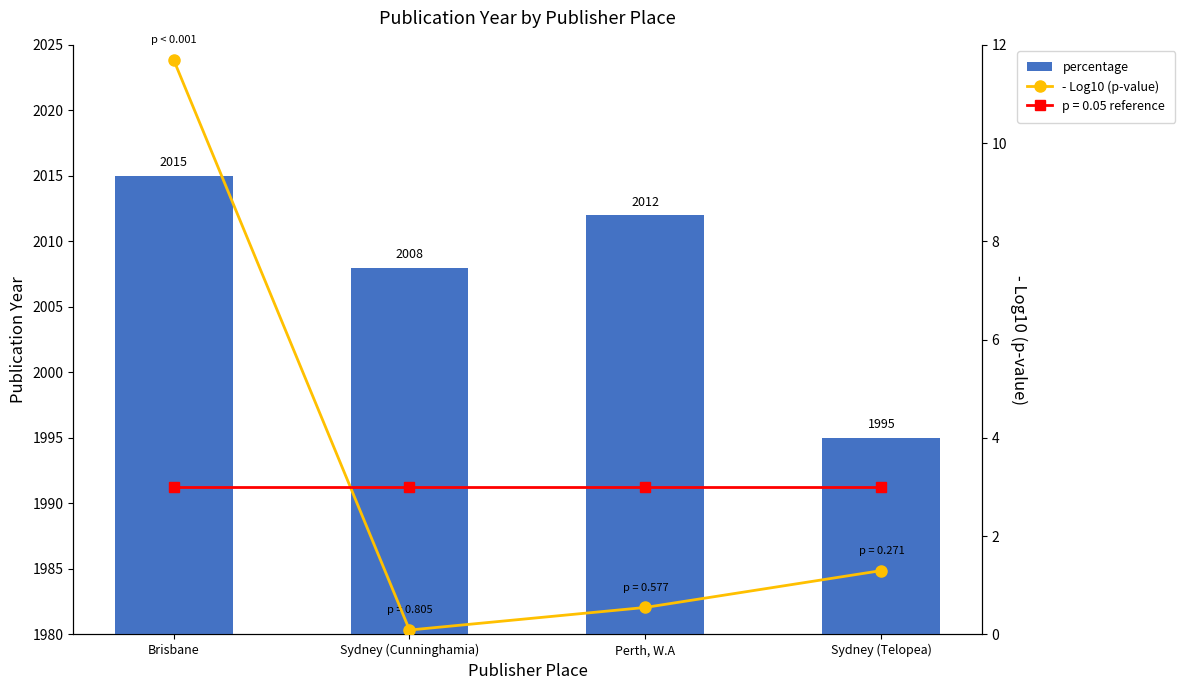

List the series in order of their peak value, highest first.

percentage, - Log10 (p-value)